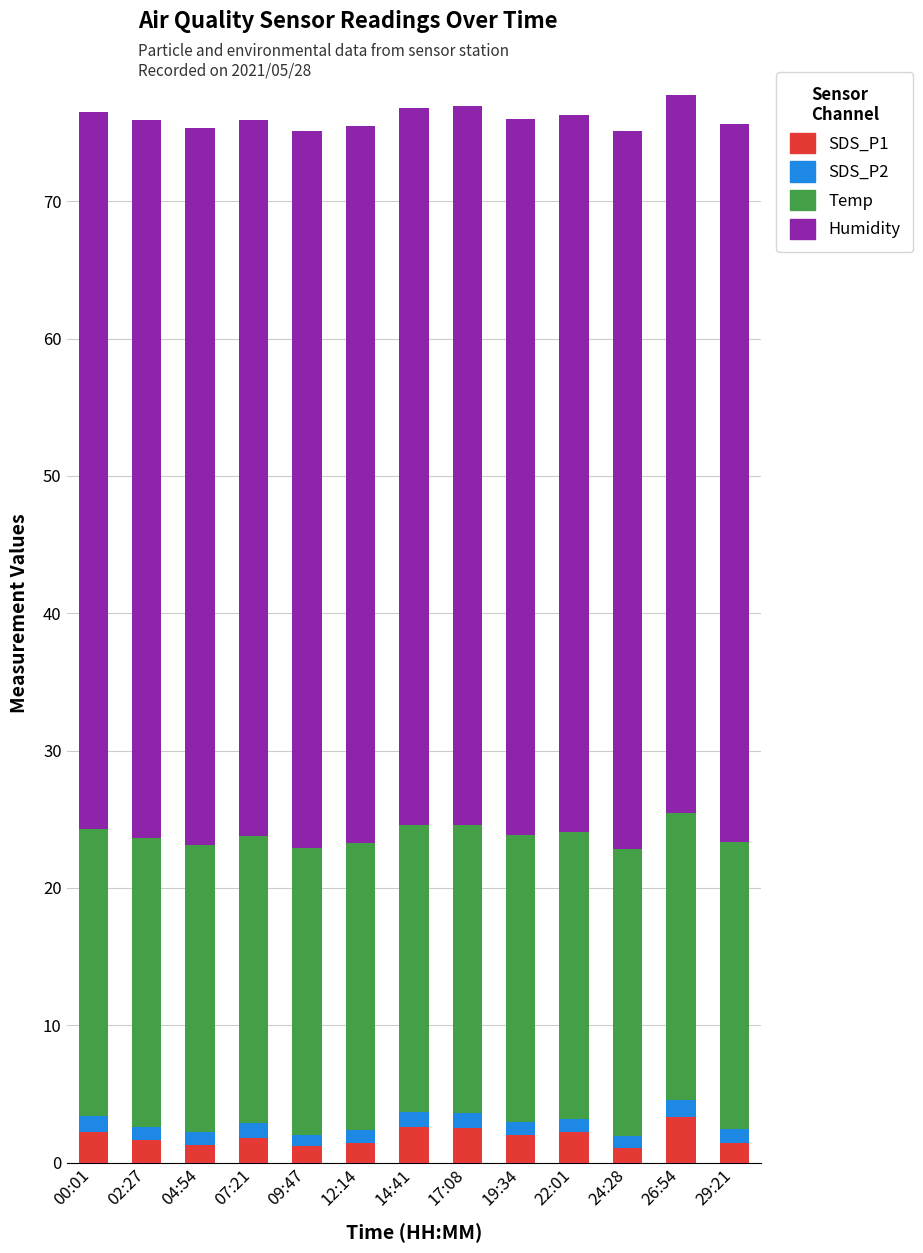

Is it true that SDS_P1 equals 1.8 at 07:21?

True